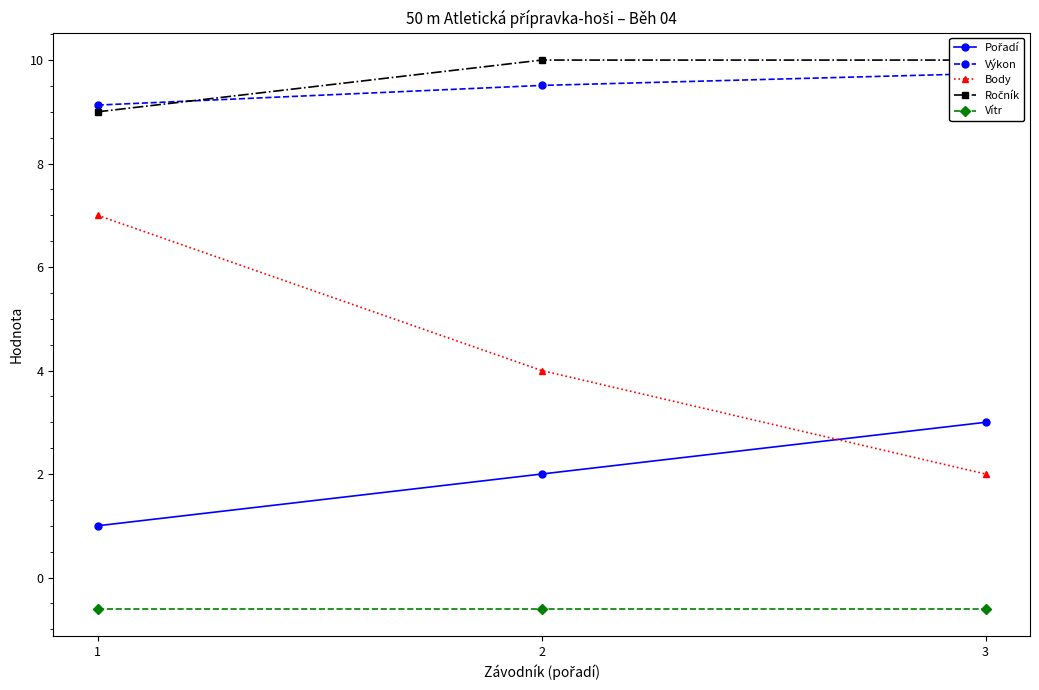

What is the value of the Body point at the 3rd from the left?

2.0